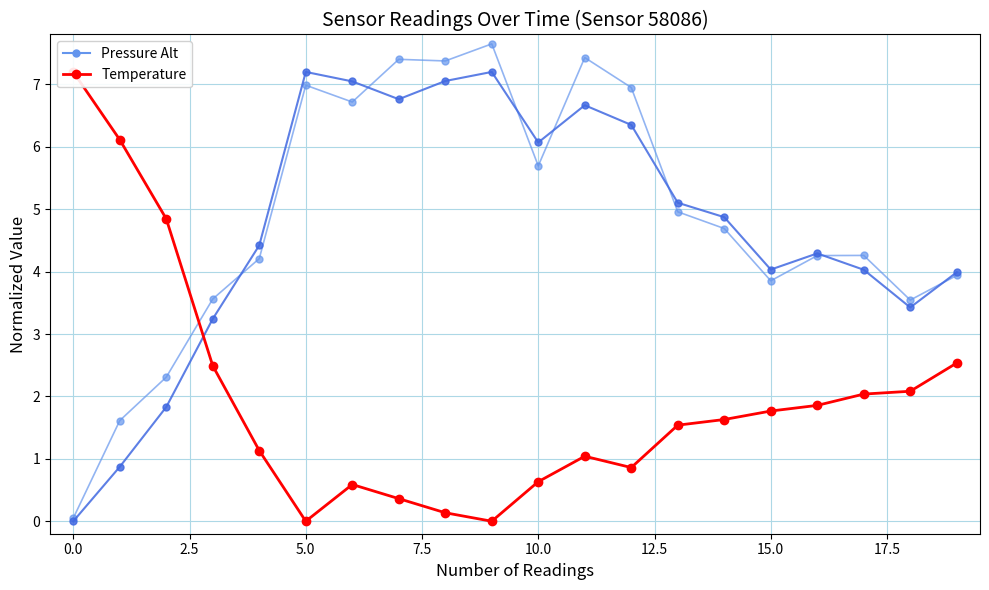

What is the value of the temperature point at the 15th from the left?

1.6